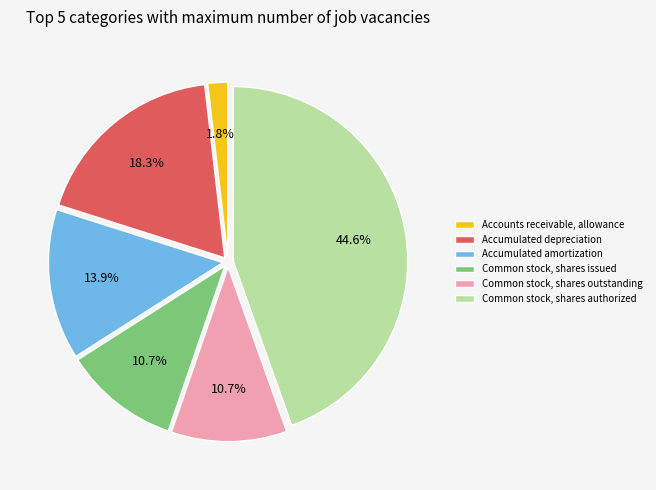

How much of the chart is everything except Common stock, shares outstanding?

89.3%